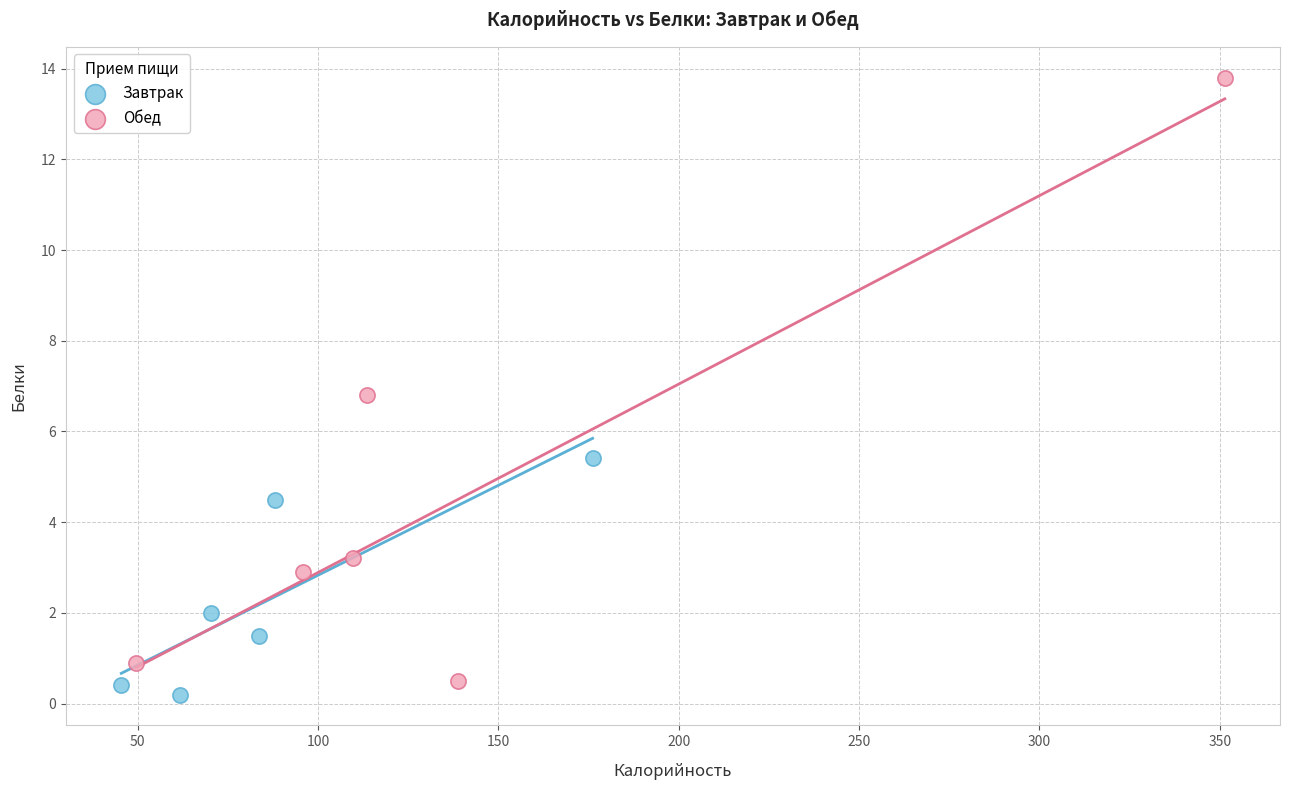

Which series reaches the maximum Y coordinate?

Обед